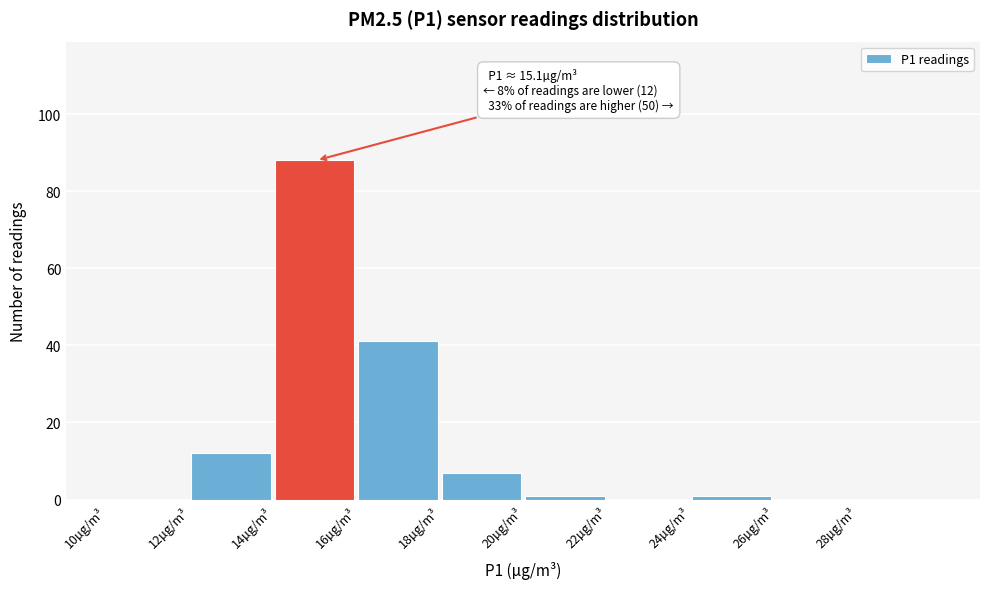

Which range on the x-axis has the tallest bar?

14 to 16